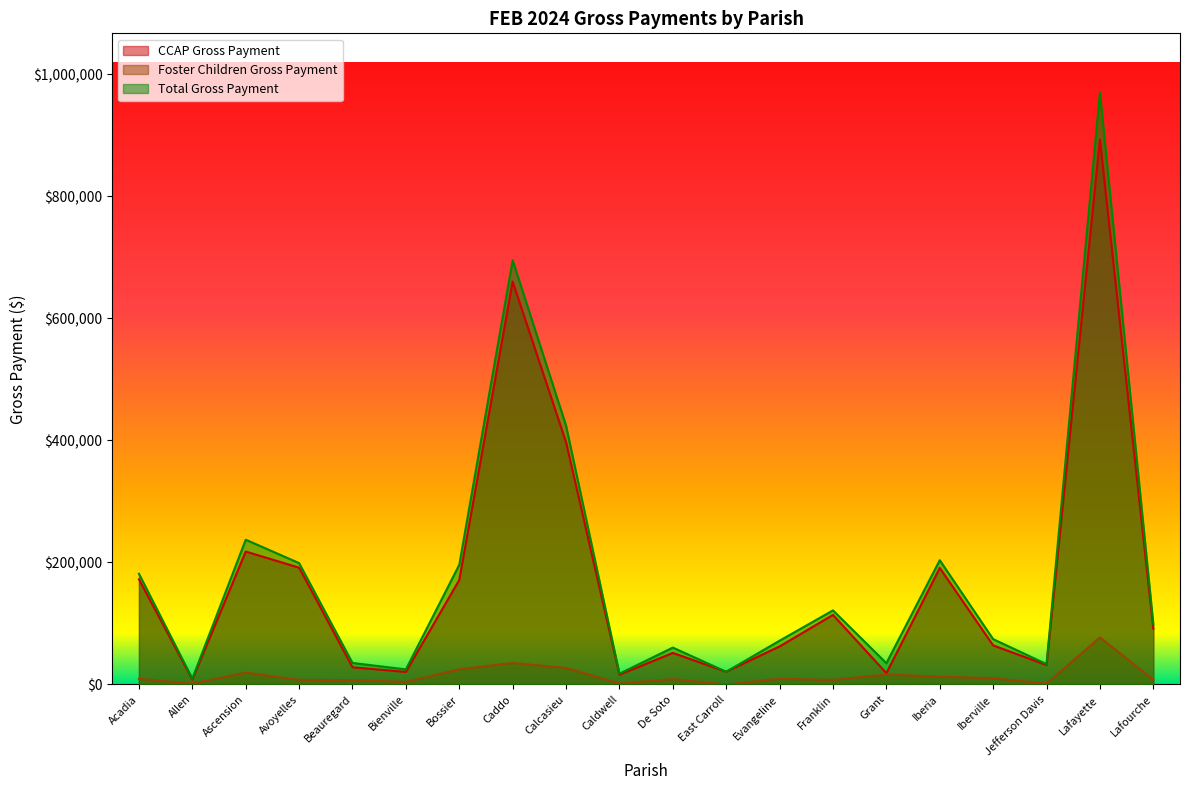

What is the label of the 1st point from the right?

Lafourche